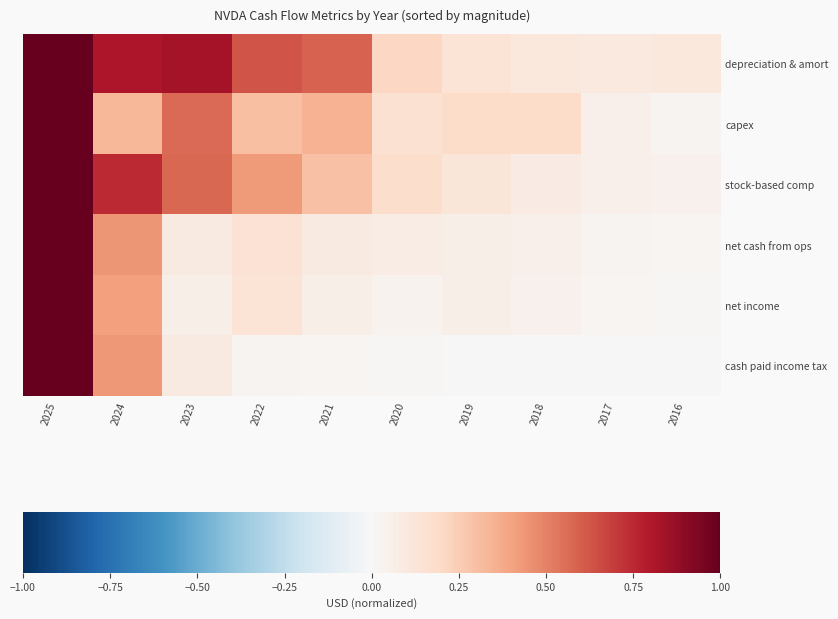

Reading right to left, extract all data points from this chart.

depreciation & amort: 2016=0.1	2017=0.1	2018=0.1	2019=0.1	2020=0.2	2021=0.6	2022=0.6	2023=0.8	2024=0.8	2025=1.0
capex: 2016=0.0	2017=0.1	2018=0.2	2019=0.2	2020=0.2	2021=0.3	2022=0.3	2023=0.6	2024=0.3	2025=1.0
stock-based comp: 2016=0.0	2017=0.1	2018=0.1	2019=0.1	2020=0.2	2021=0.3	2022=0.4	2023=0.6	2024=0.7	2025=1.0
net cash from ops: 2016=0.0	2017=0.0	2018=0.1	2019=0.1	2020=0.1	2021=0.1	2022=0.1	2023=0.1	2024=0.4	2025=1.0
net income: 2016=0.0	2017=0.0	2018=0.0	2019=0.1	2020=0.0	2021=0.1	2022=0.1	2023=0.1	2024=0.4	2025=1.0
cash paid income tax: 2016=0.0	2017=0.0	2018=0.0	2019=0.0	2020=0.0	2021=0.0	2022=0.0	2023=0.1	2024=0.4	2025=1.0